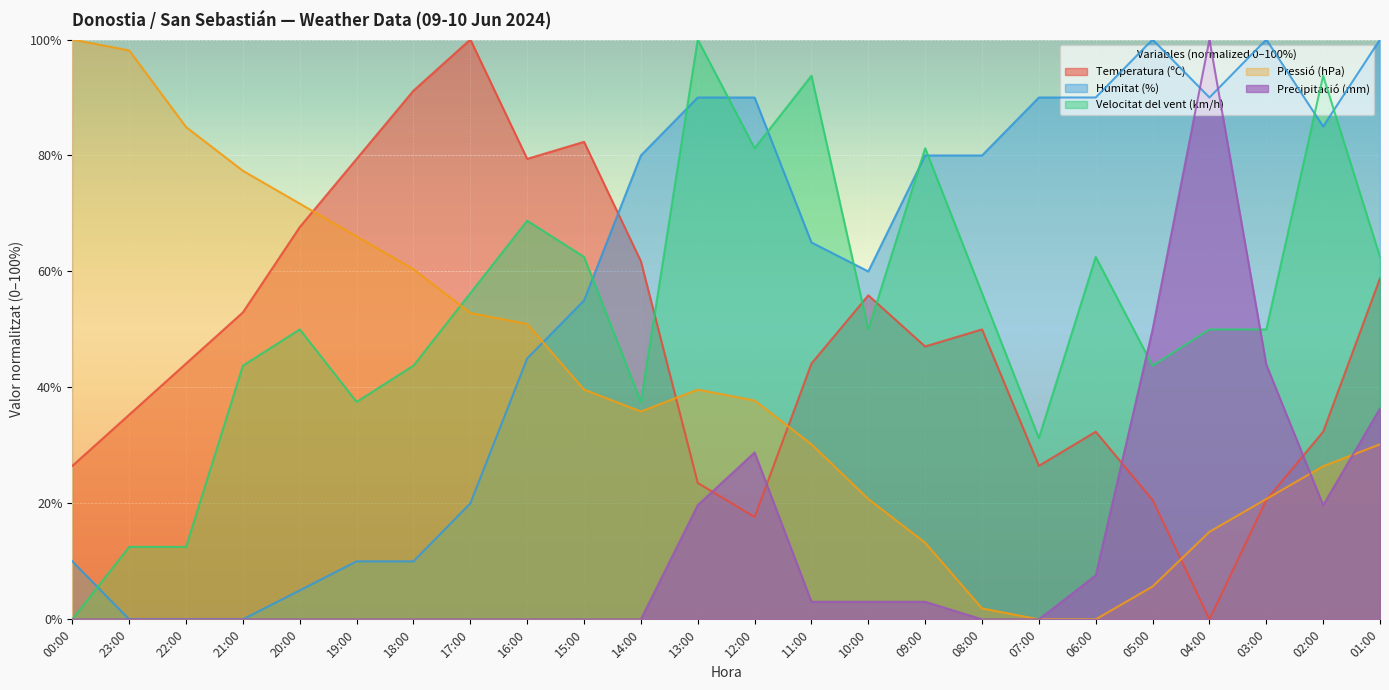

What is the total value across all series at 17:00?

229.1